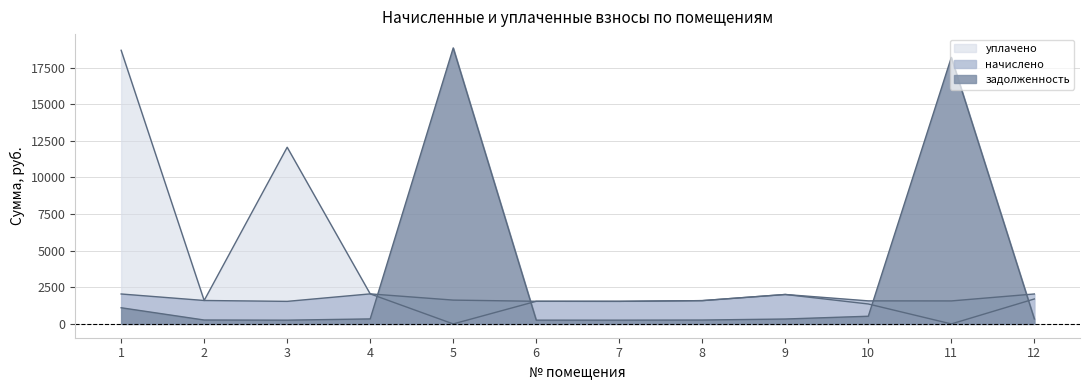

Between 10 and 11, which is larger?

10